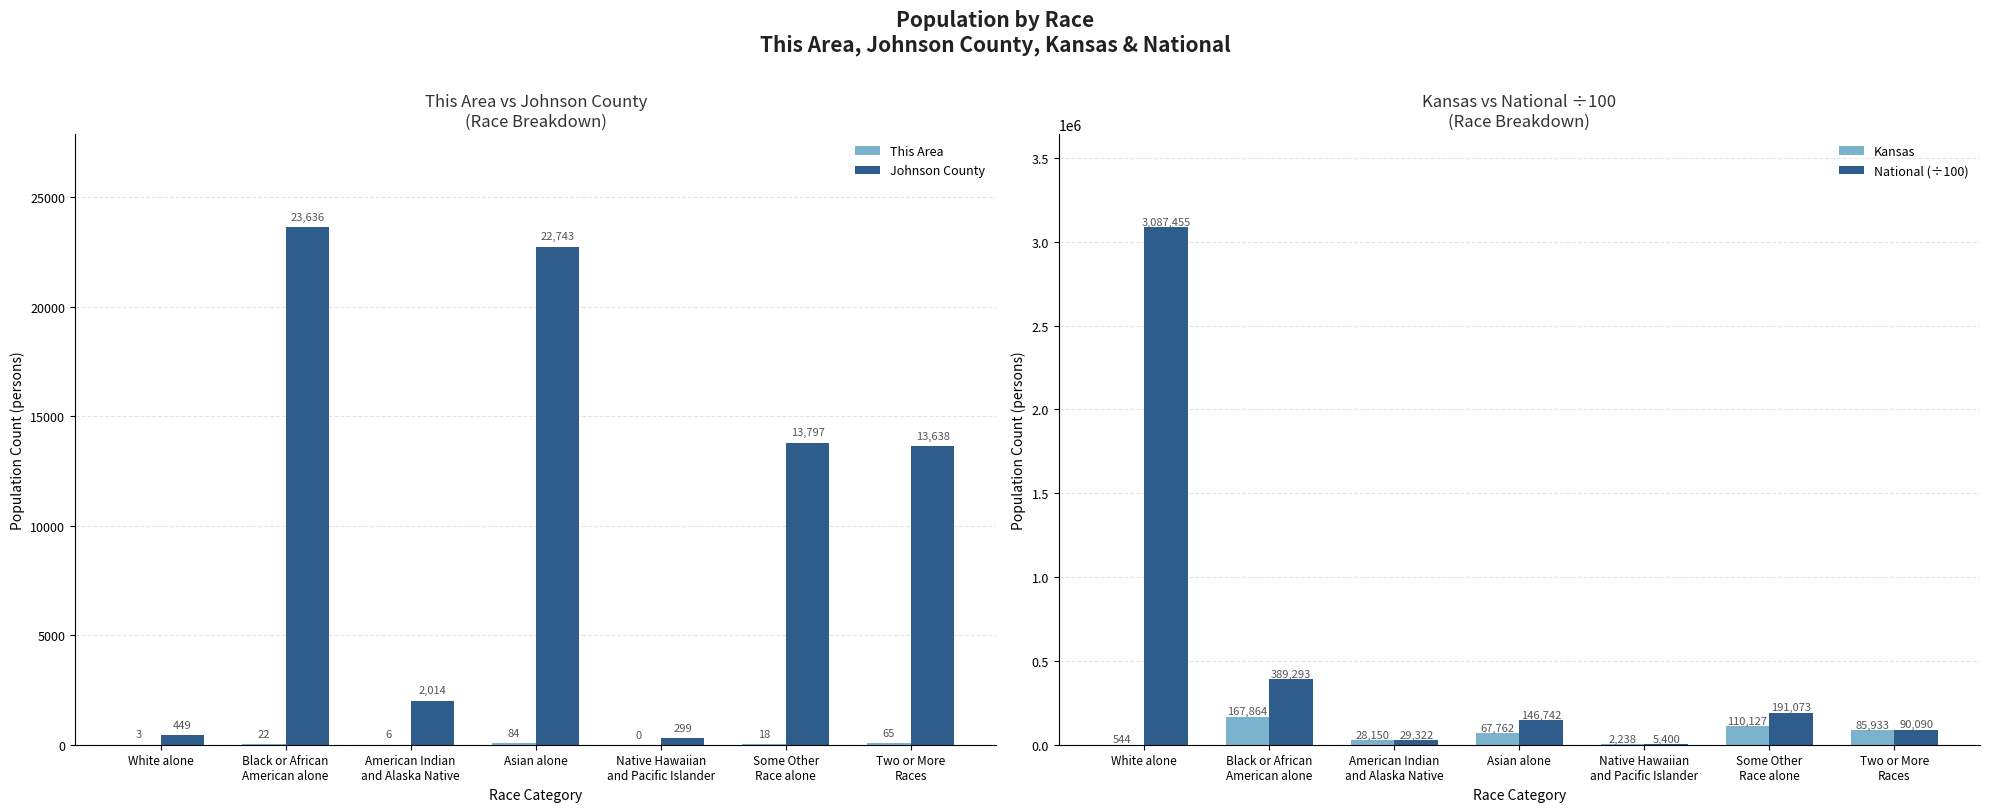

At which label does National (÷100) reach its minimum?

Native Hawaiian
and Pacific Islander